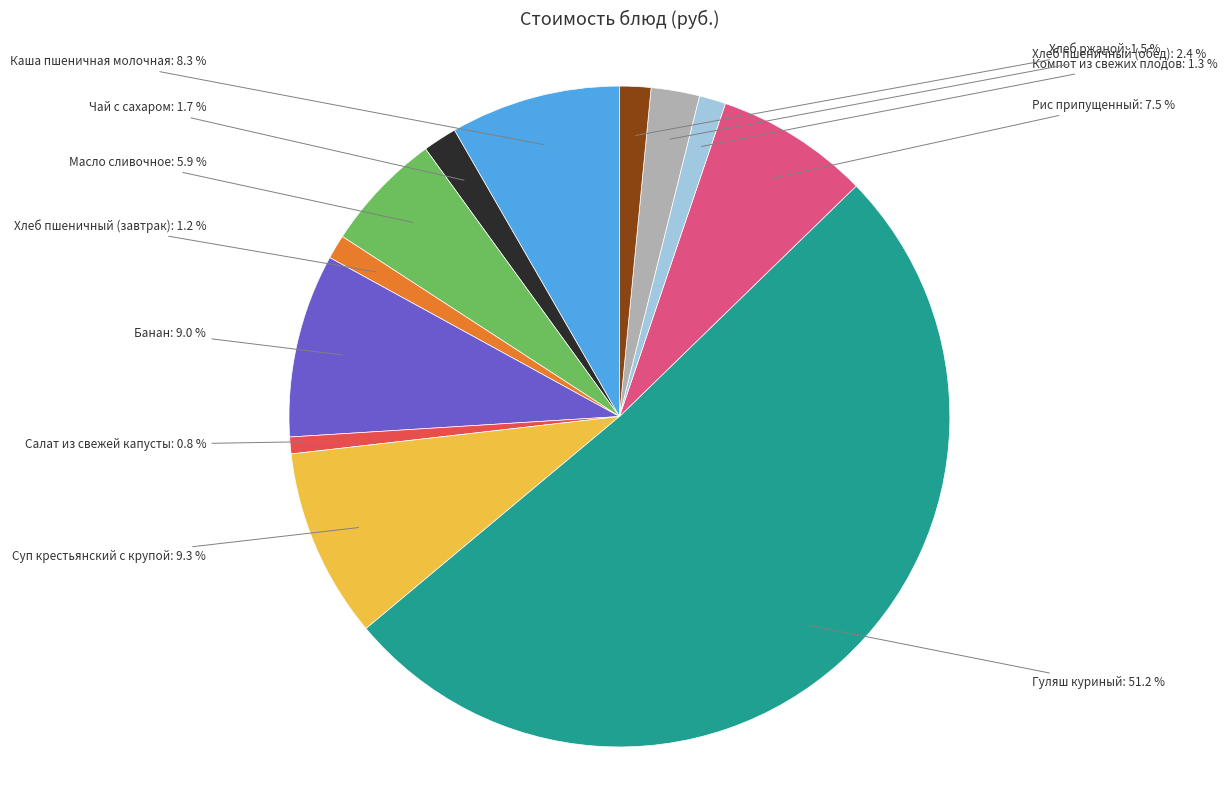

What portion of the pie excludes Хлеб ржаной?

98.5%